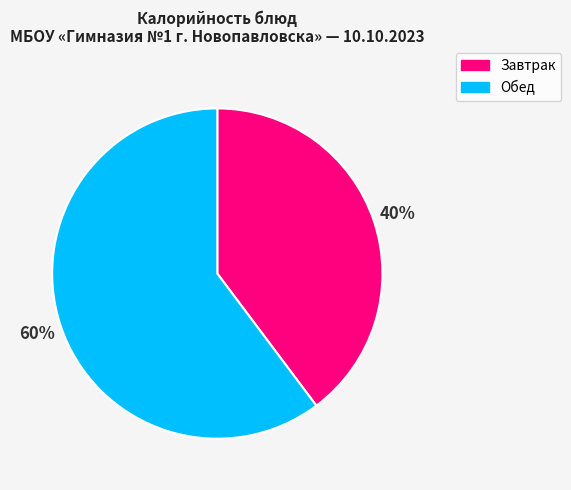

True or false: Обед accounts for 48% of the total.

False